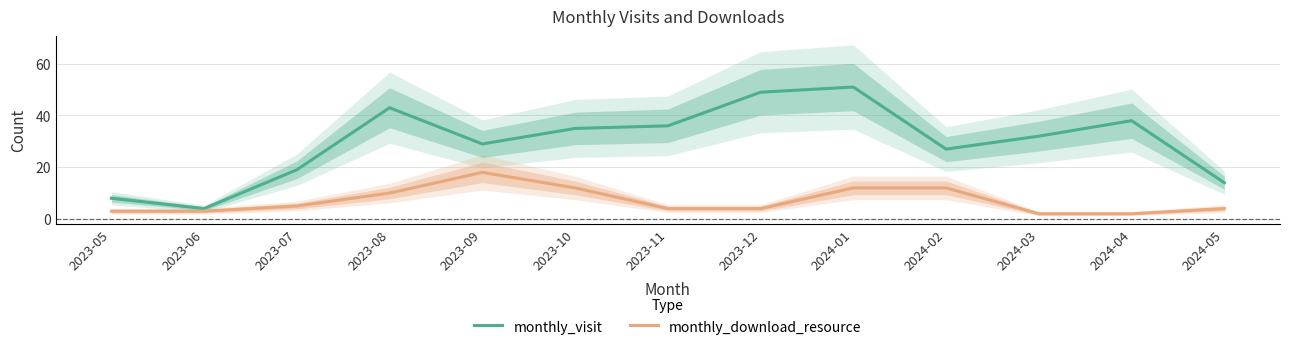

What is the lowest value of the monthly_download_resource series?

2